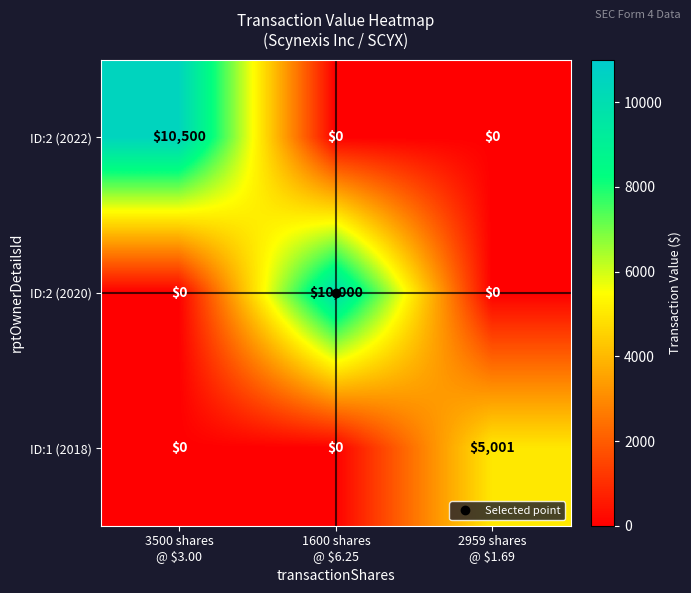

What is the difference between the highest and lowest values at 2959 shares
@ $1.69?

5001